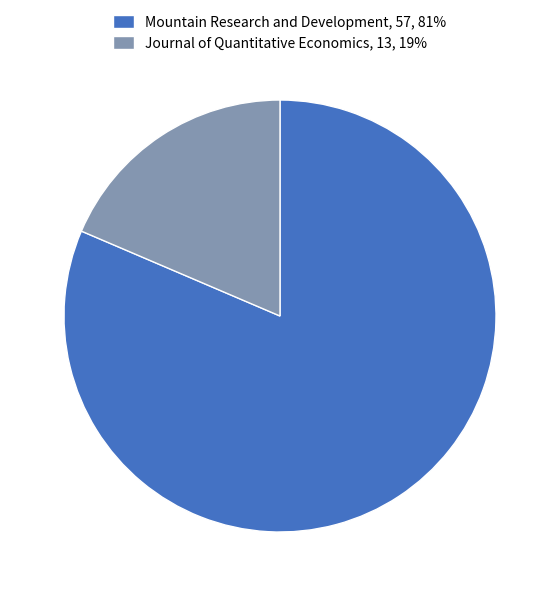

Is Journal of Quantitative Economics the majority of the pie?

No